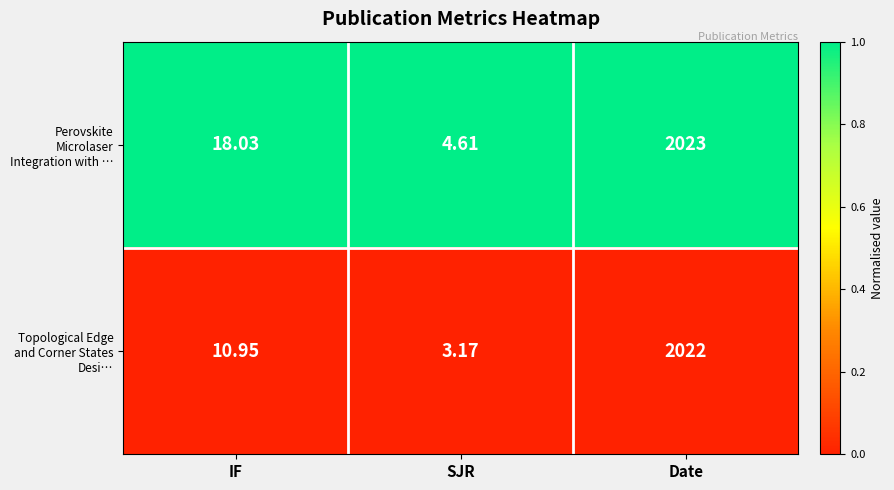

Between SJR and Date, which series saw the biggest shift?

Topological Edge and Corner States Desi…